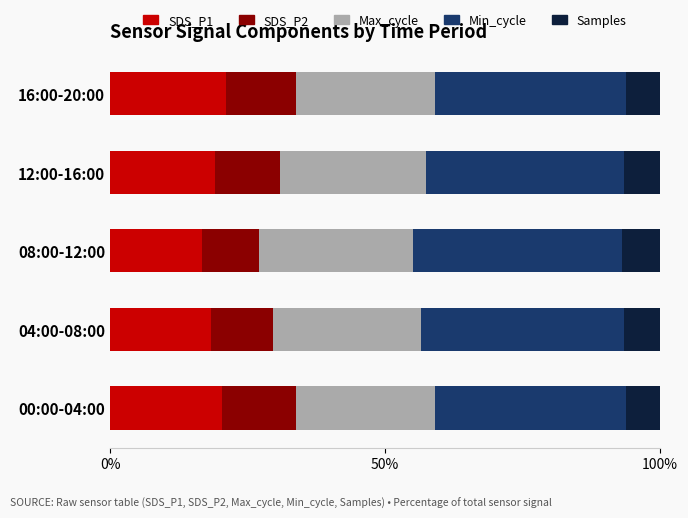

What is the highest value of the SDS_P1 series?

21.1